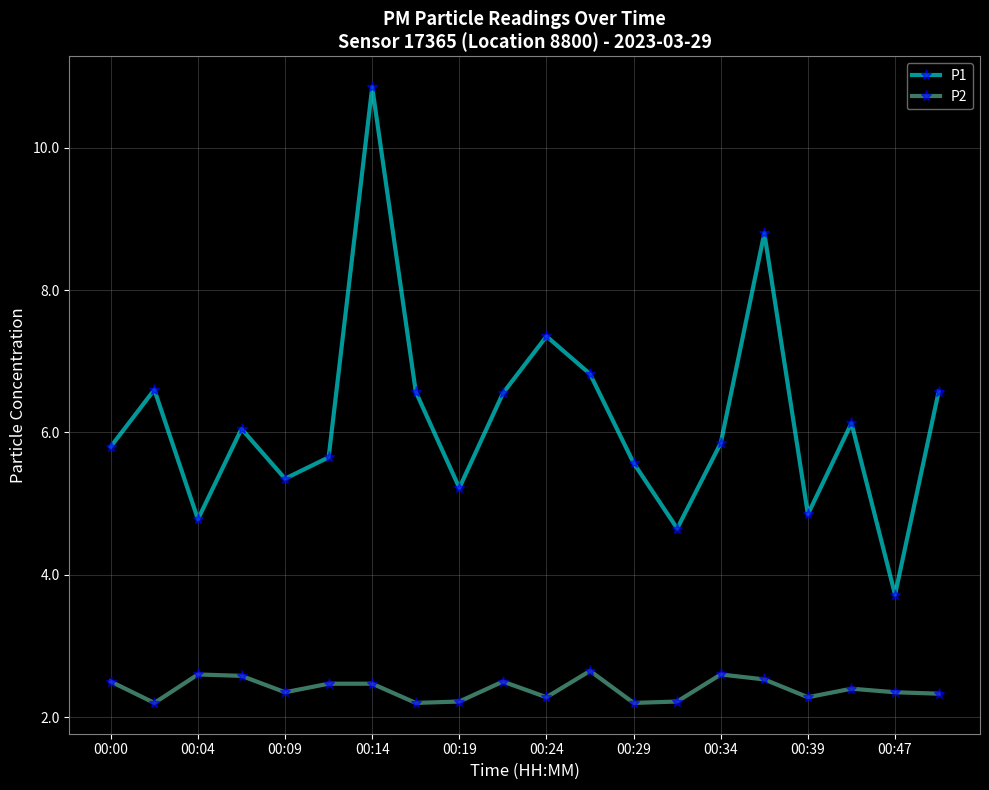

List the series in order of their peak value, highest first.

P1, P2